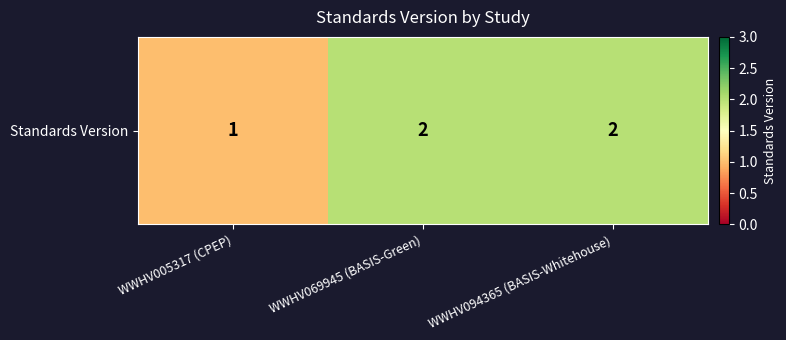

Rank the categories by value from lowest to highest.

WWHV005317 (CPEP), WWHV069945 (BASIS-Green), WWHV094365 (BASIS-Whitehouse)